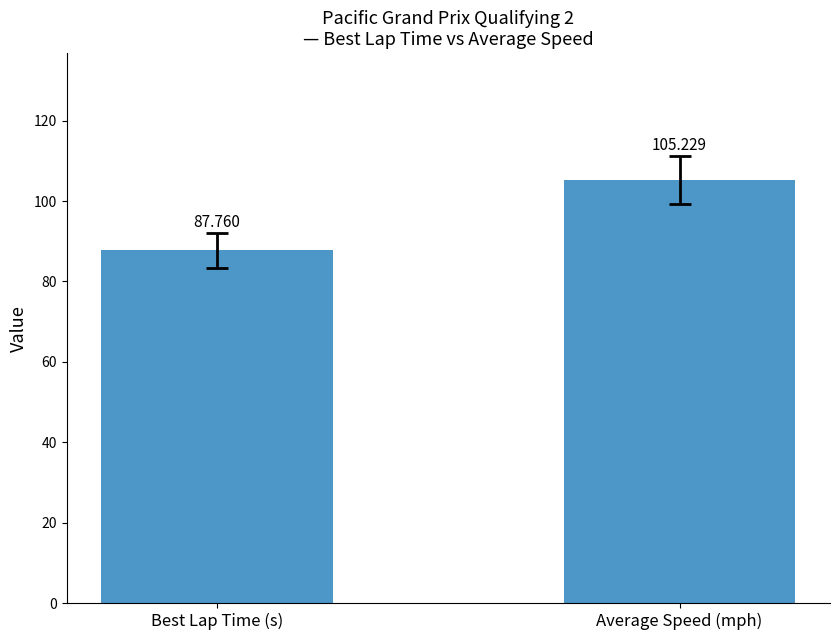

Which label corresponds to the largest value in the chart?

Average Speed (mph)